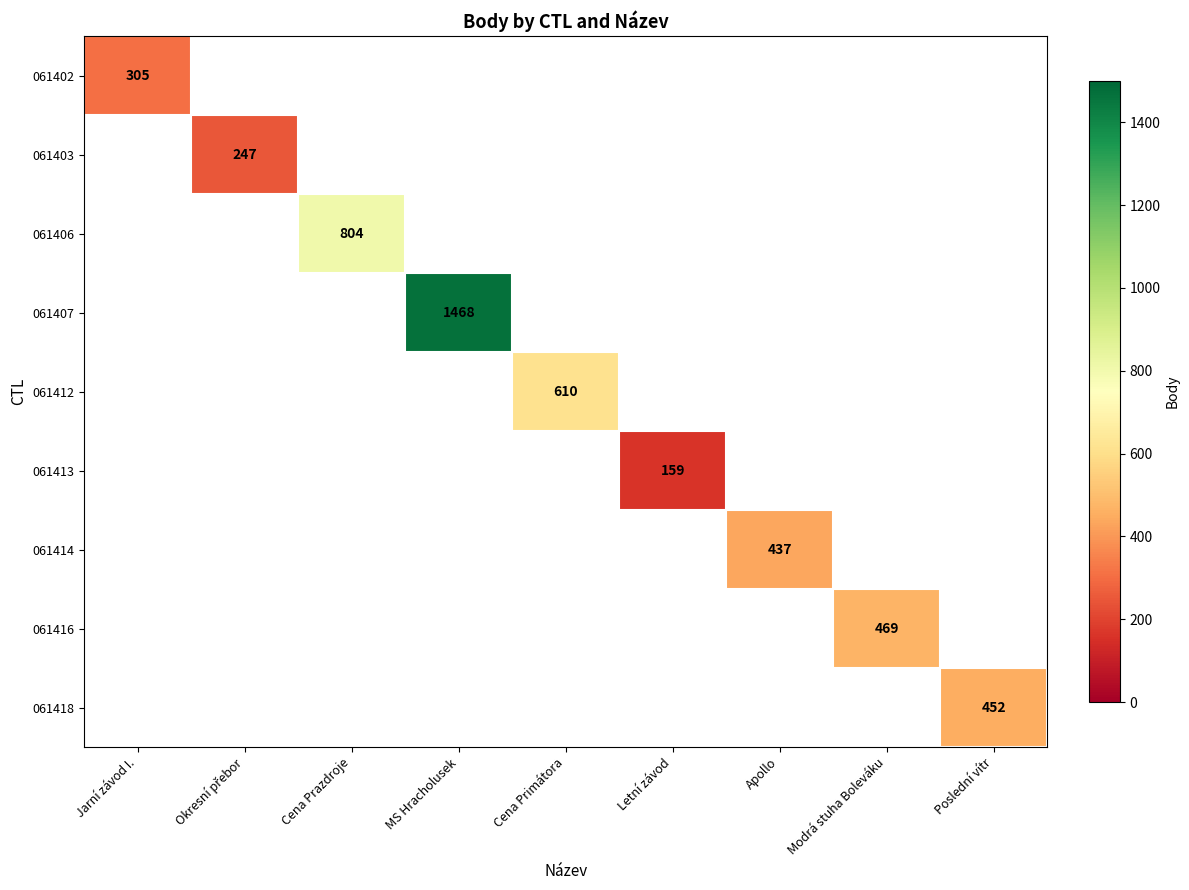

True or false: 061406 has a value of 245 at Cena Prazdroje.

False